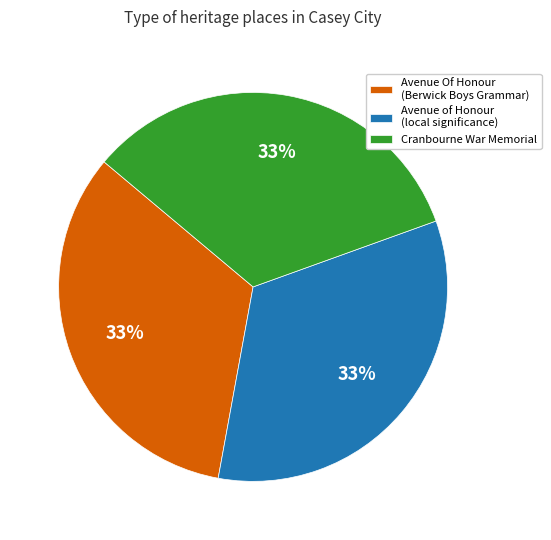

To the nearest percent, what portion does Avenue of Honour (local significance) represent?

33%